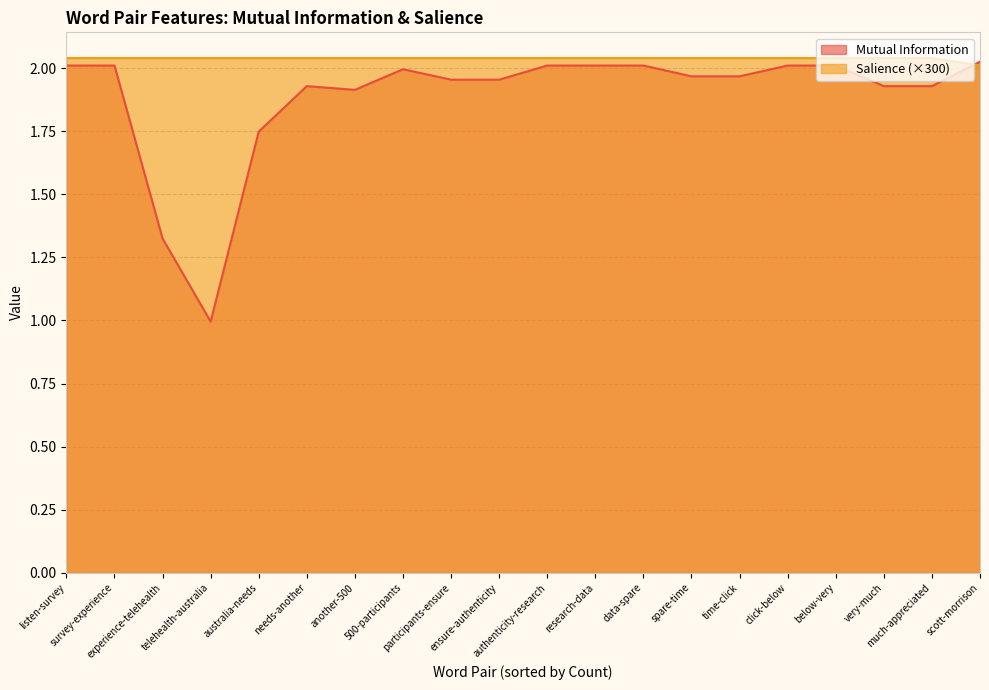

After their last crossing, which series has the higher values: Salience or Mutual Information?

Mutual Information